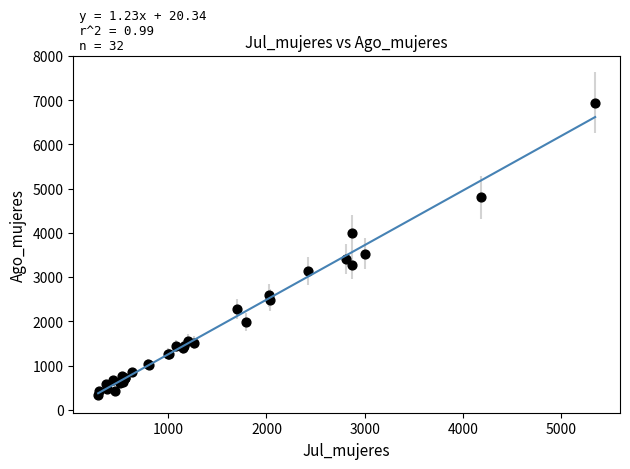

What Y value in the scatter plot is closest to 3640?

3526